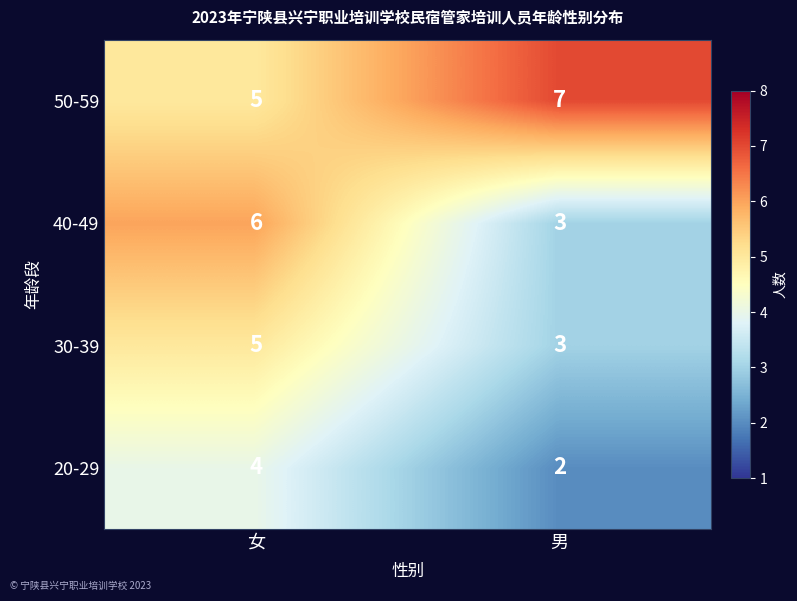

The value of 40-49 at 男 is 3. True or false?

True